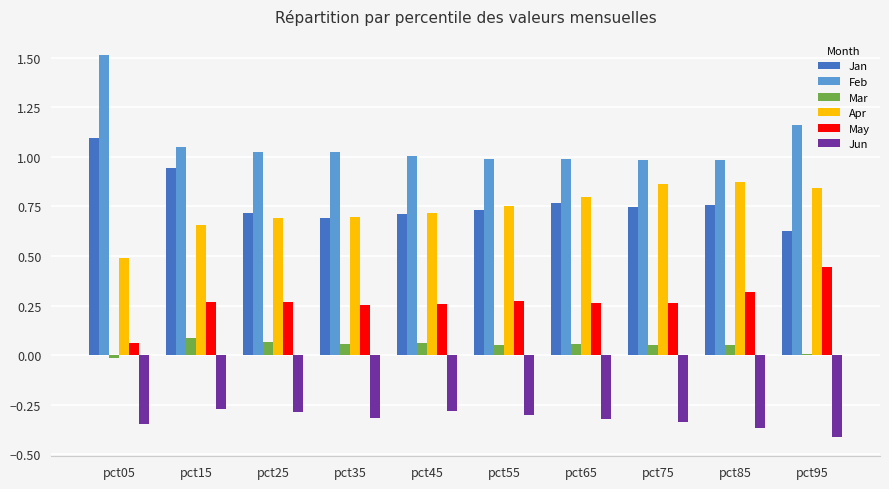

Does the chart contain stacked bars?

No